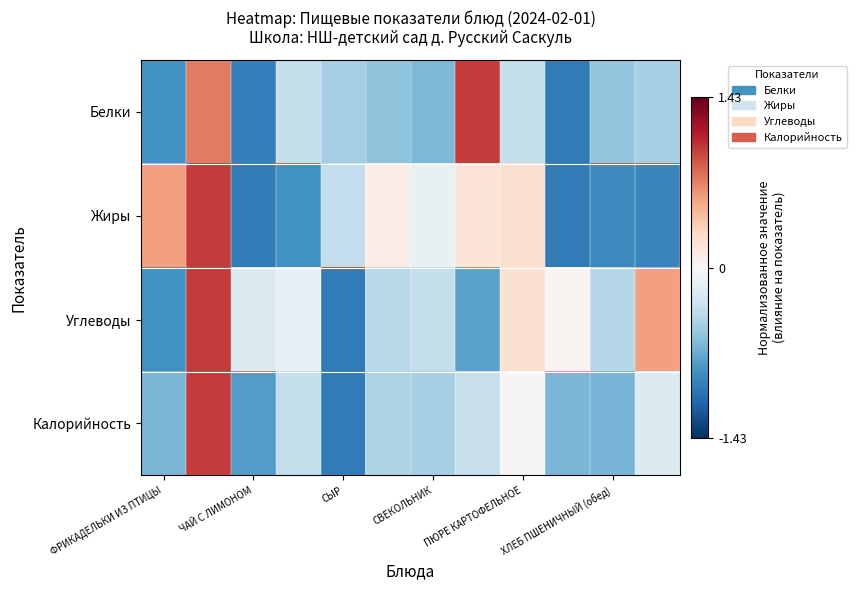

Which series has the largest range (max minus min)?

Белки